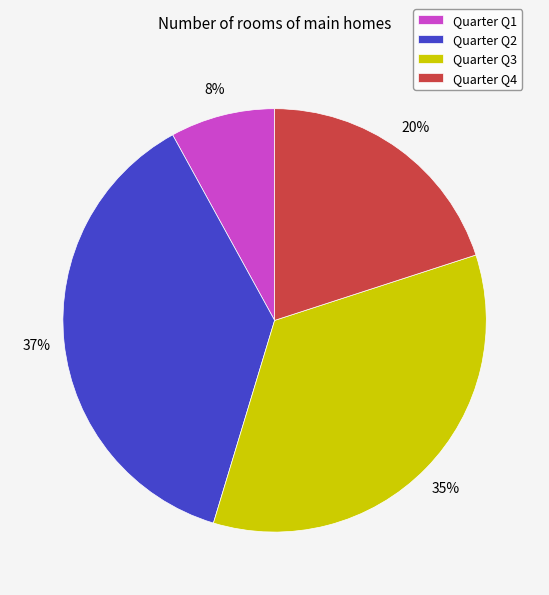

How many segments does this pie chart have?

4